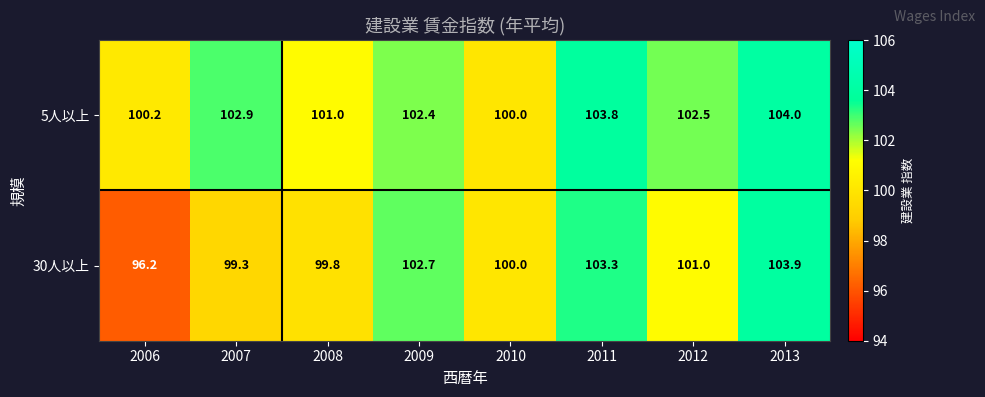

At which label is 30人以上 closest to 100?

2010